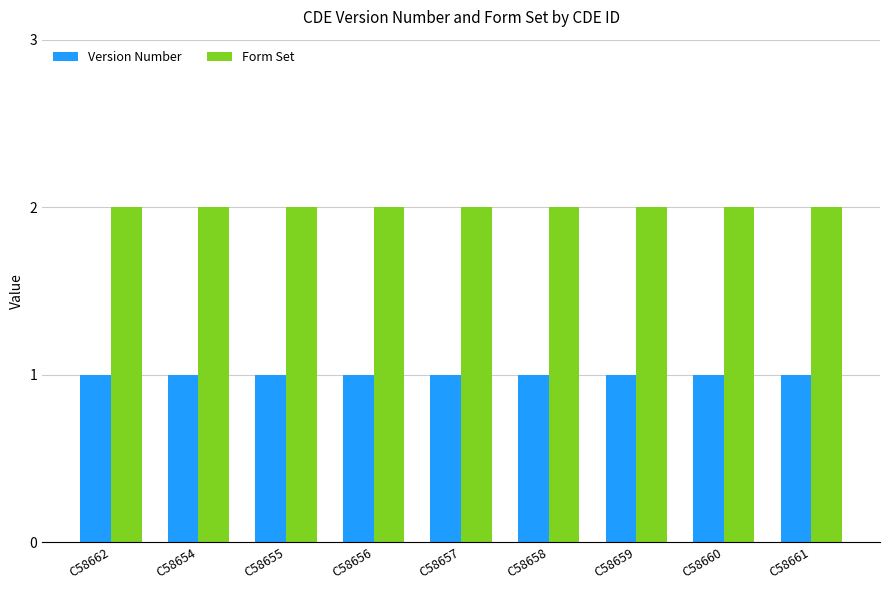

The Version Number series shows 1 at C58661. True or false?

True